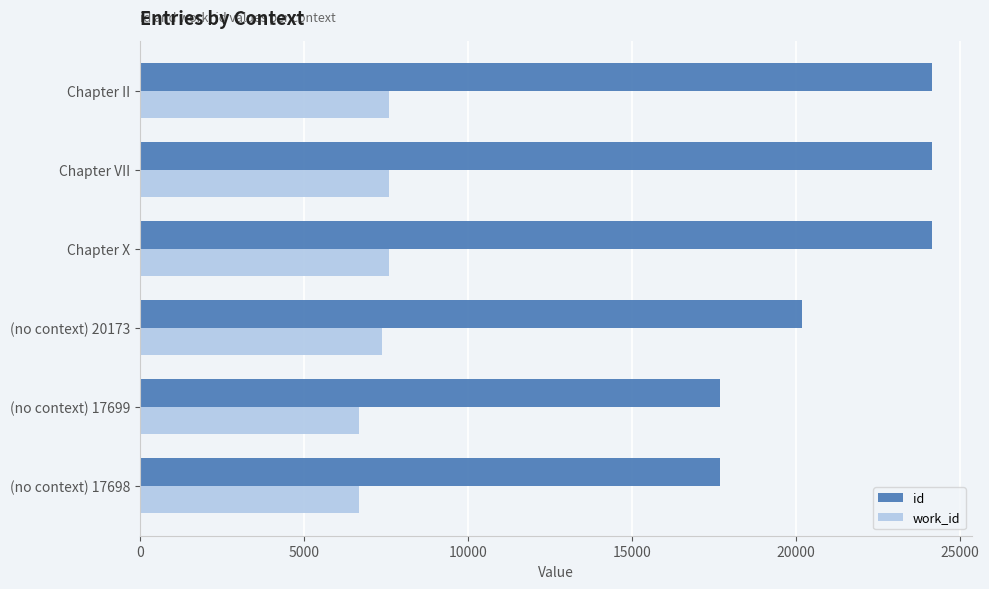

What is the average value of the id series?

21341